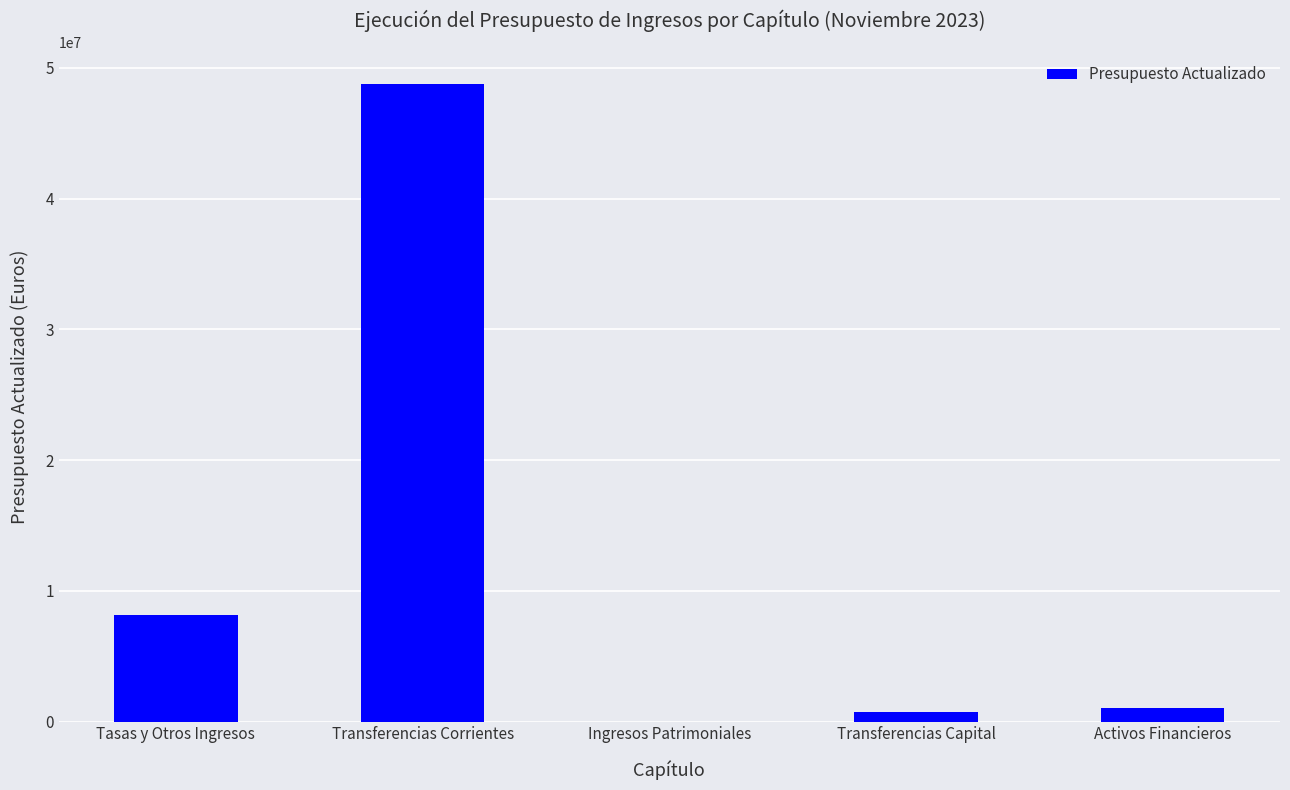

True or false: the data shows 100 at Ingresos Patrimoniales.

True